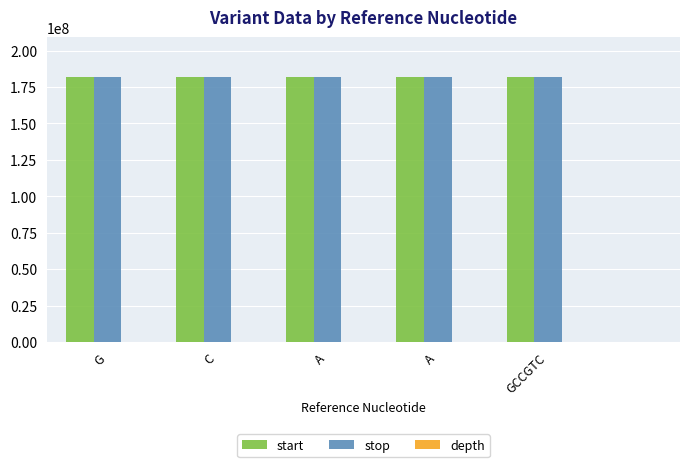

Where does the depth series first go above 59?

C